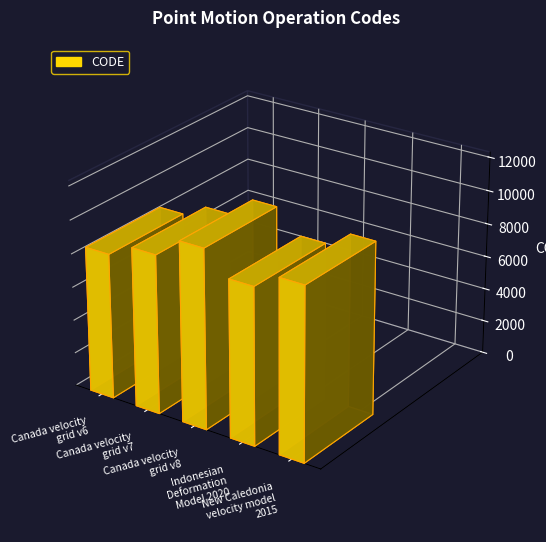

List the labels in order of value, smallest first.

Canada velocity
grid v6, Indonesian
Deformation
Model 2020, Canada velocity
grid v7, New Caledonia
velocity model
2015, Canada velocity
grid v8